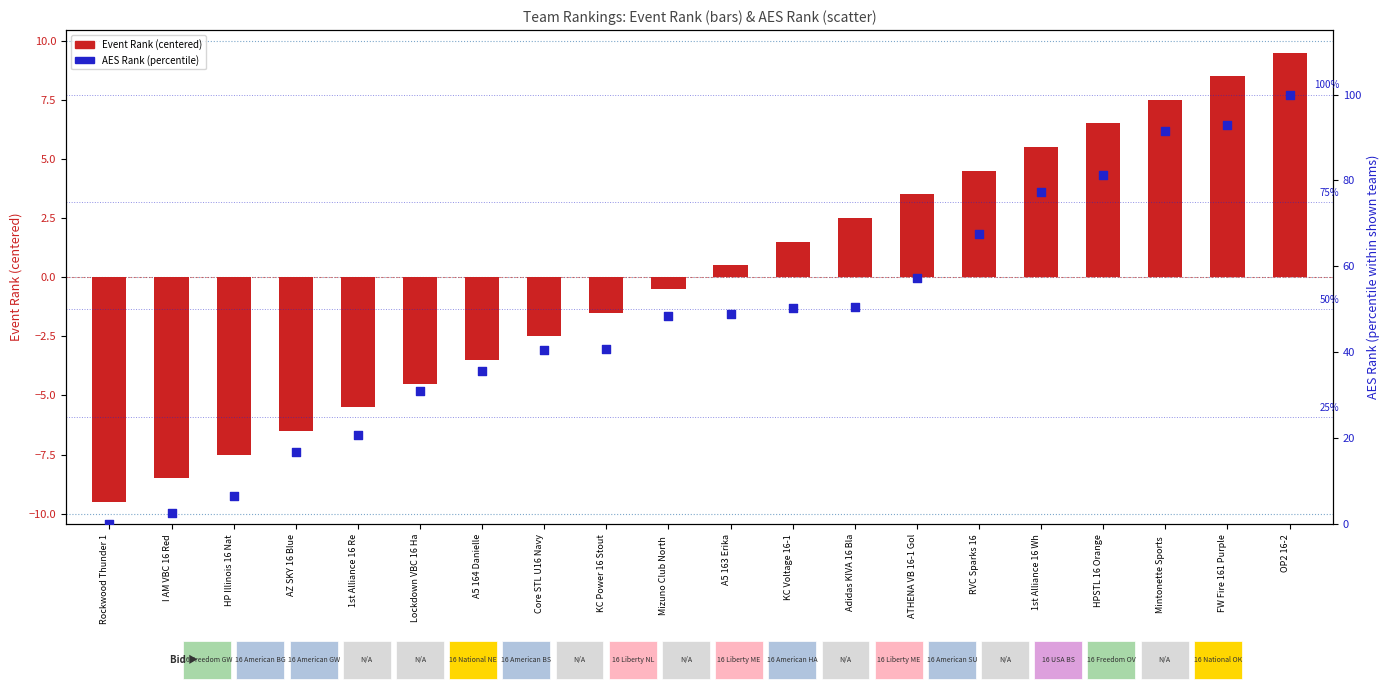

What are all the series names shown in the legend?

Event Rank (centered), AES Rank (percentile)